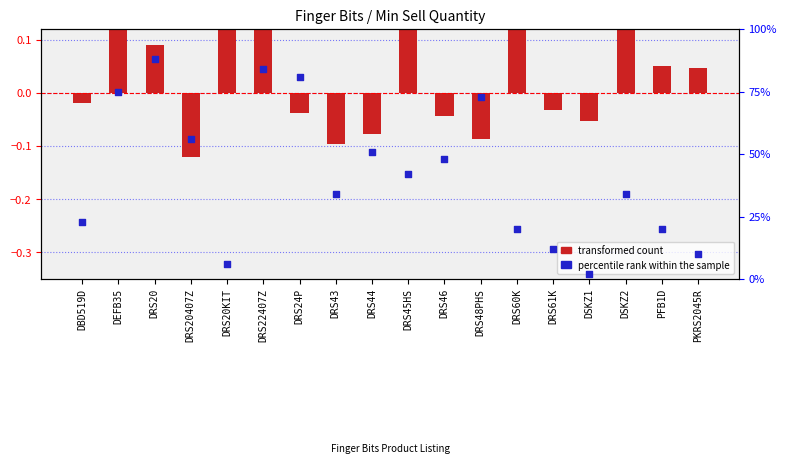

What are all the series names shown in the legend?

transformed count, percentile rank within the sample